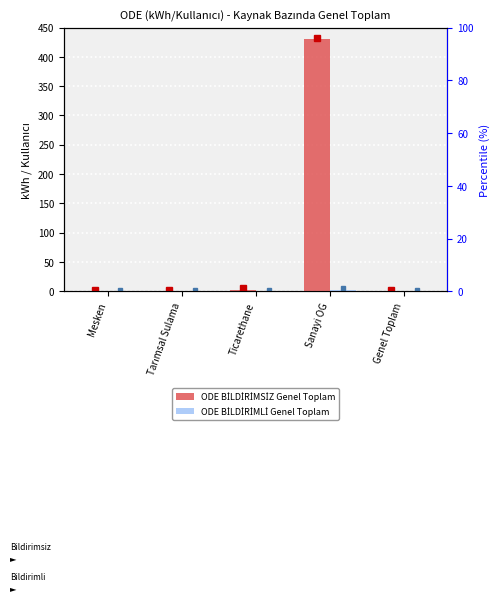

Reading left to right, extract all data points from this chart.

ODE BİLDİRİMSİZ Genel Toplam: 0.3	0.0	3.0	430.0	0.9
ODE BİLDİRİMLİ Genel Toplam: 0.1	0.0	0.3	2.9	0.1